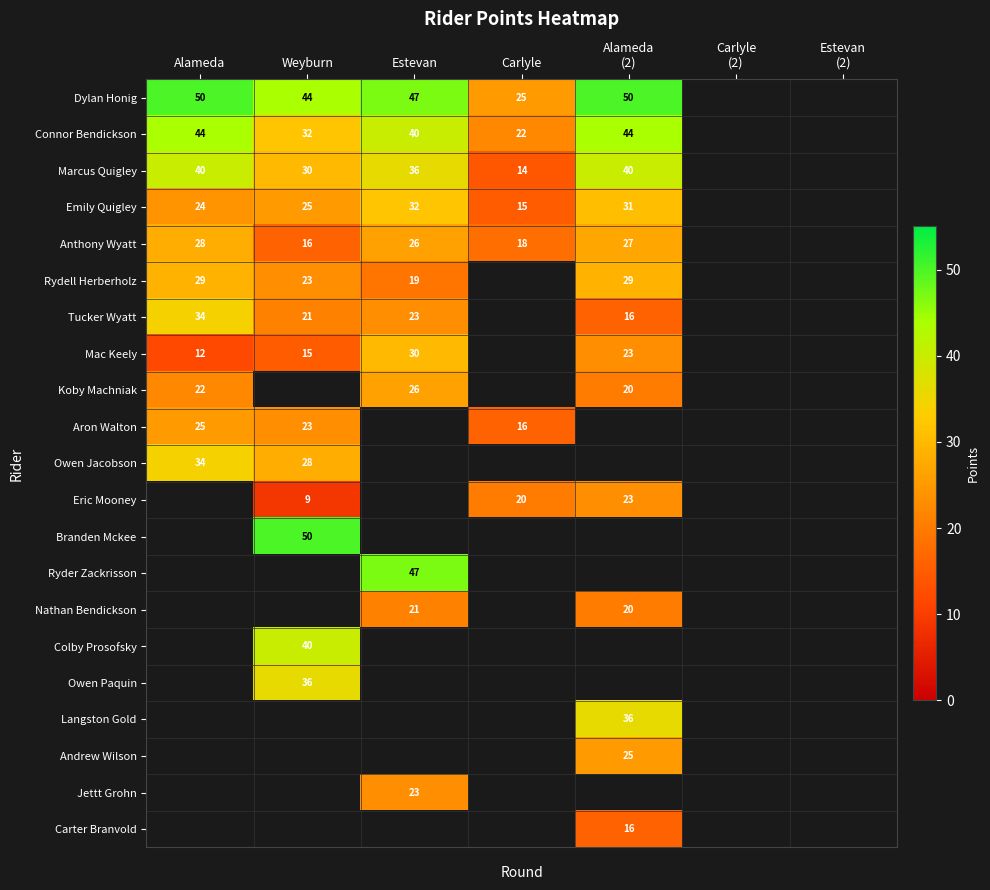

The Rydell Herberholz series shows 29 at Alameda. True or false?

True